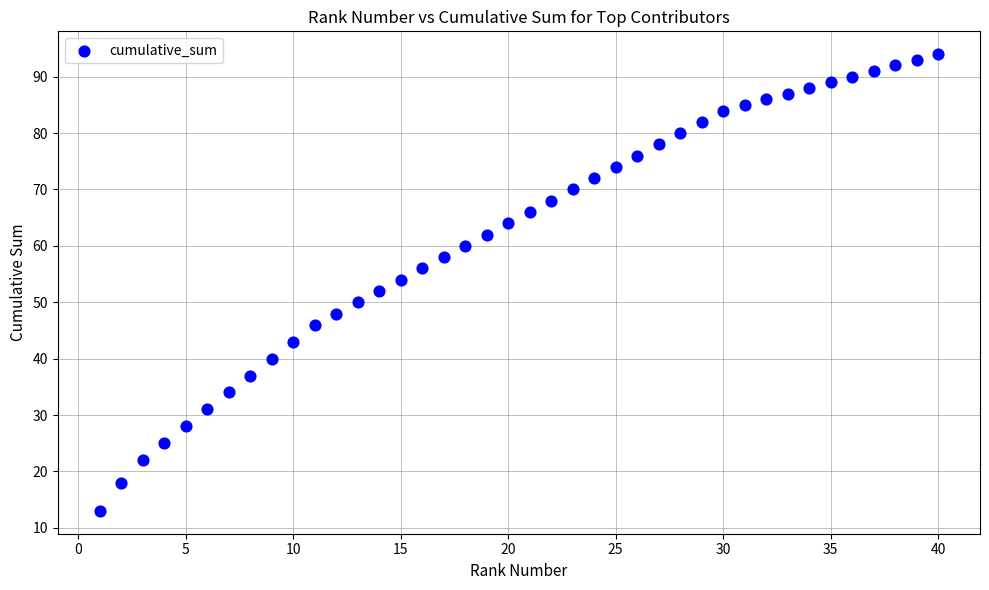

What is the range of Y values (max minus min)?

81